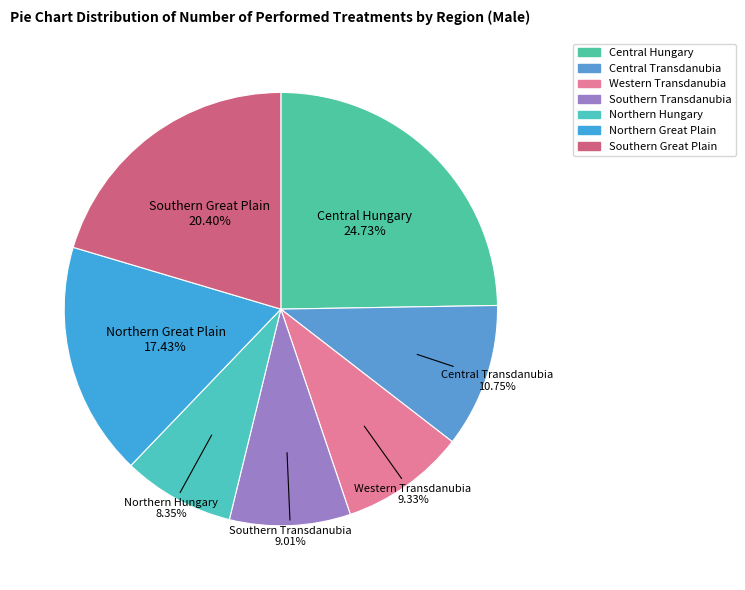

To the nearest percent, what is the difference between the Western Transdanubia and Central Transdanubia slice percentages?

1%